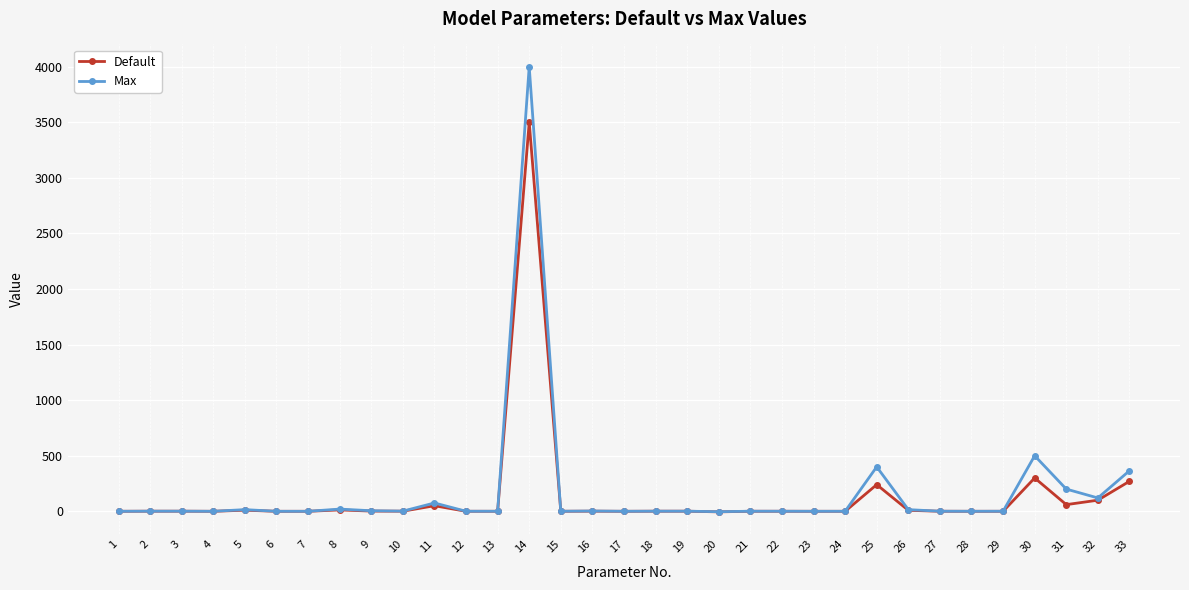

Which label corresponds to the largest value in the chart?

14